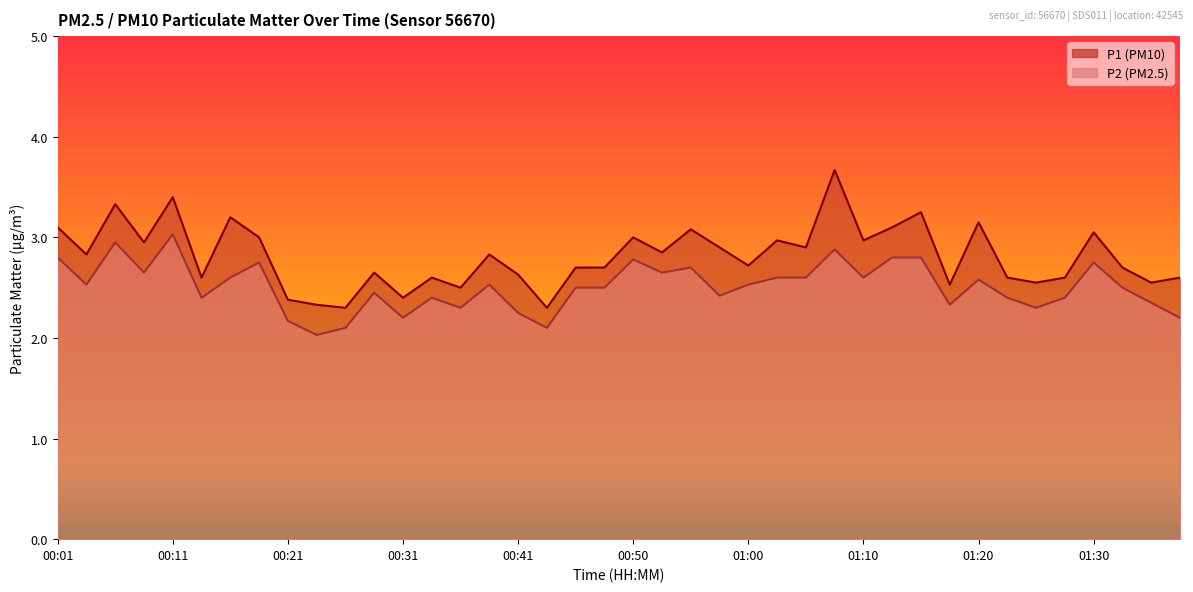

What is the difference between the maximum and second lowest values in the P2 series?

0.9